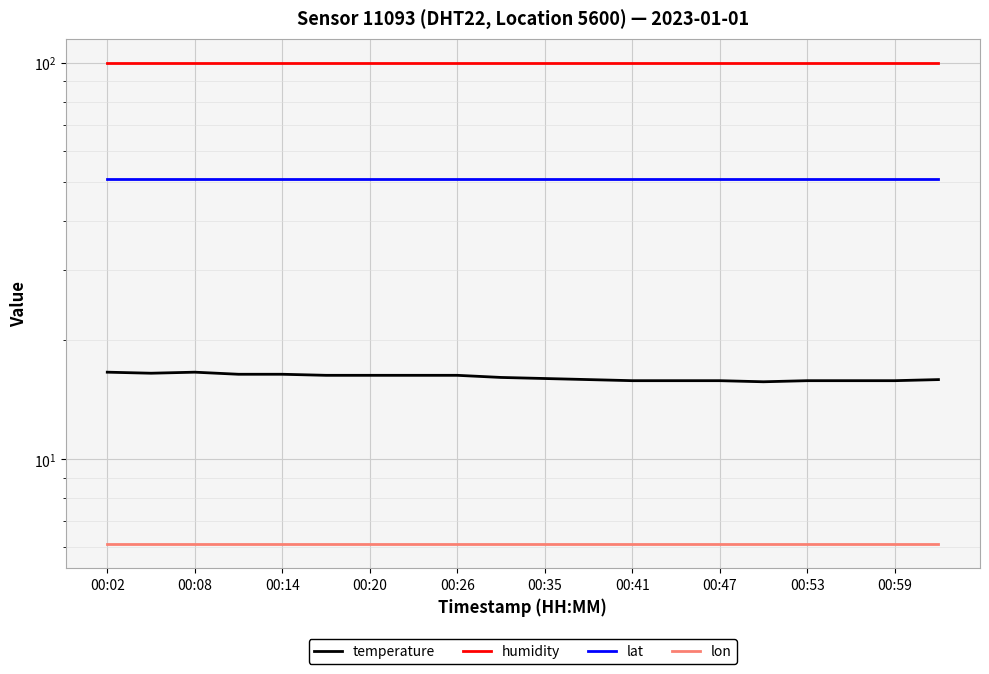

Is it true that lon equals 6.1 at 00:08?

True